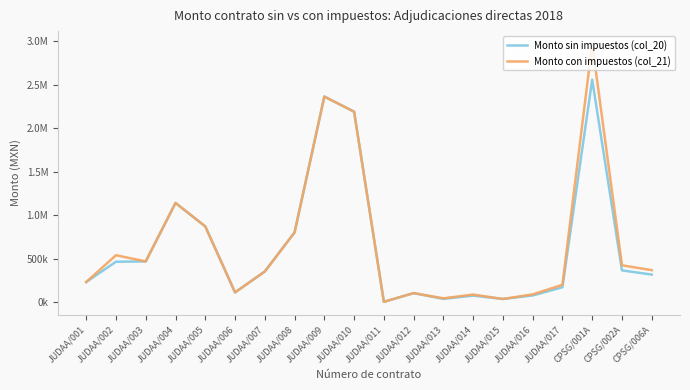

What are all the series names shown in the legend?

Monto sin impuestos (col_20), Monto con impuestos (col_21)